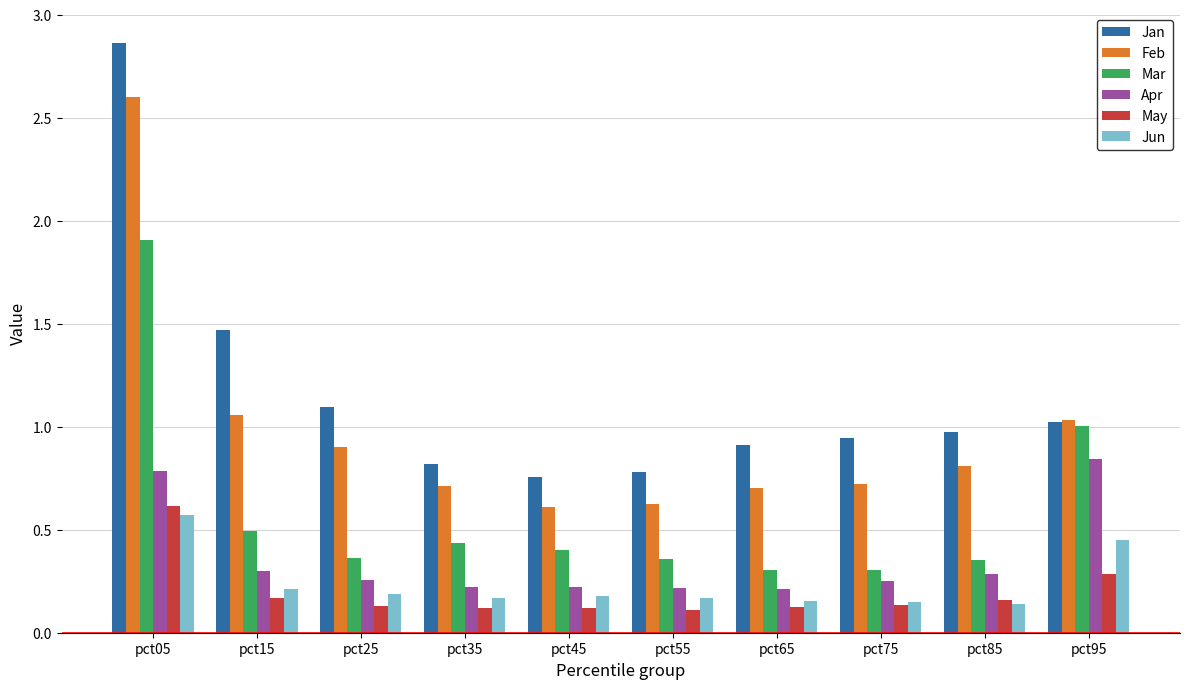

What is the sum of all Jun values?

2.4